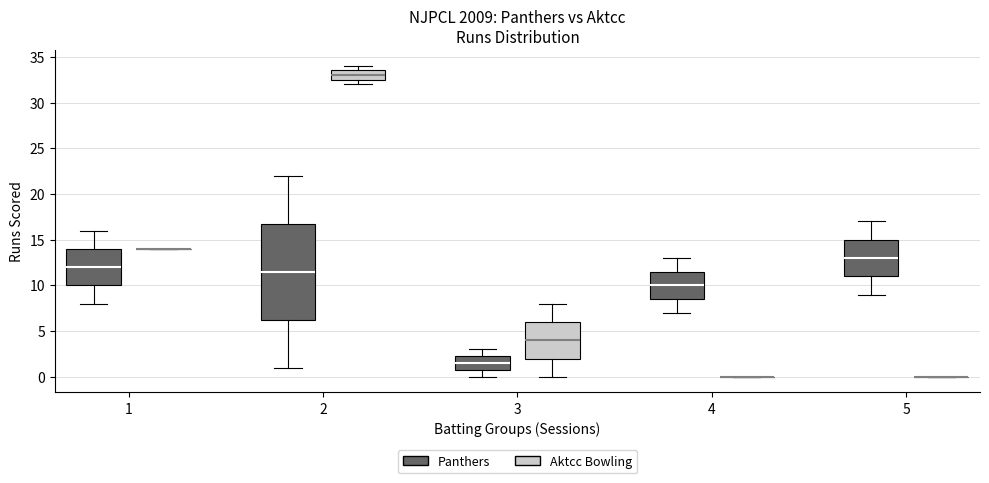

Reading left to right, transcribe this box plot: for each box, give where its median line is, the range the box spans, and where its two whiskers end, as read against the y-axis. The values are not printed on the chart, so give them approximately, as read against the axis.

1 (Panthers): median 12.0, box 10.0 to 14.0, whiskers 8.0 to 16.0
1 (Aktcc Bowling): box collapsed to a line at 14.0, whiskers 14.0 to 14.0
2 (Panthers): median 11.5, box 6.5 to 17.0, whiskers 1.0 to 22.0
2 (Aktcc Bowling): median 33.0, box 32.5 to 33.5, whiskers 32.0 to 34.0
3 (Panthers): median 1.5, box 1.0 to 2.5, whiskers 0.0 to 3.0
3 (Aktcc Bowling): median 4.0, box 2.0 to 6.0, whiskers 0.0 to 8.0
4 (Panthers): median 10.0, box 8.5 to 11.5, whiskers 7.0 to 13.0
4 (Aktcc Bowling): box collapsed to a line at 0.0, whiskers 0.0 to 0.0
5 (Panthers): median 13.0, box 11.0 to 15.0, whiskers 9.0 to 17.0
5 (Aktcc Bowling): box collapsed to a line at 0.0, whiskers 0.0 to 0.0